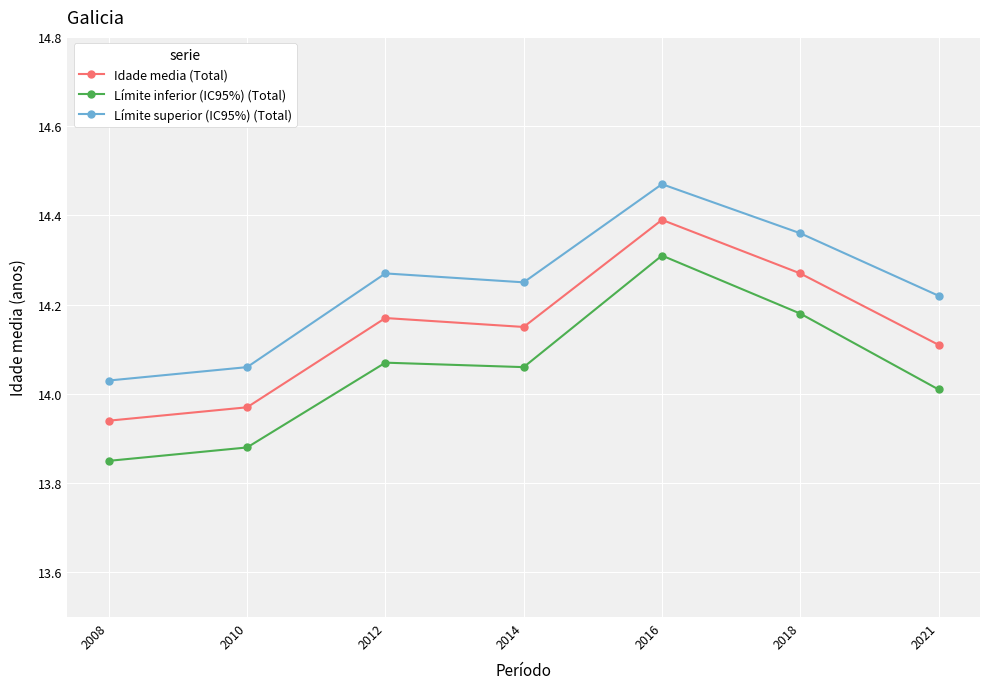

The value of Idade media (Total) at 2021 is 14.1. True or false?

True